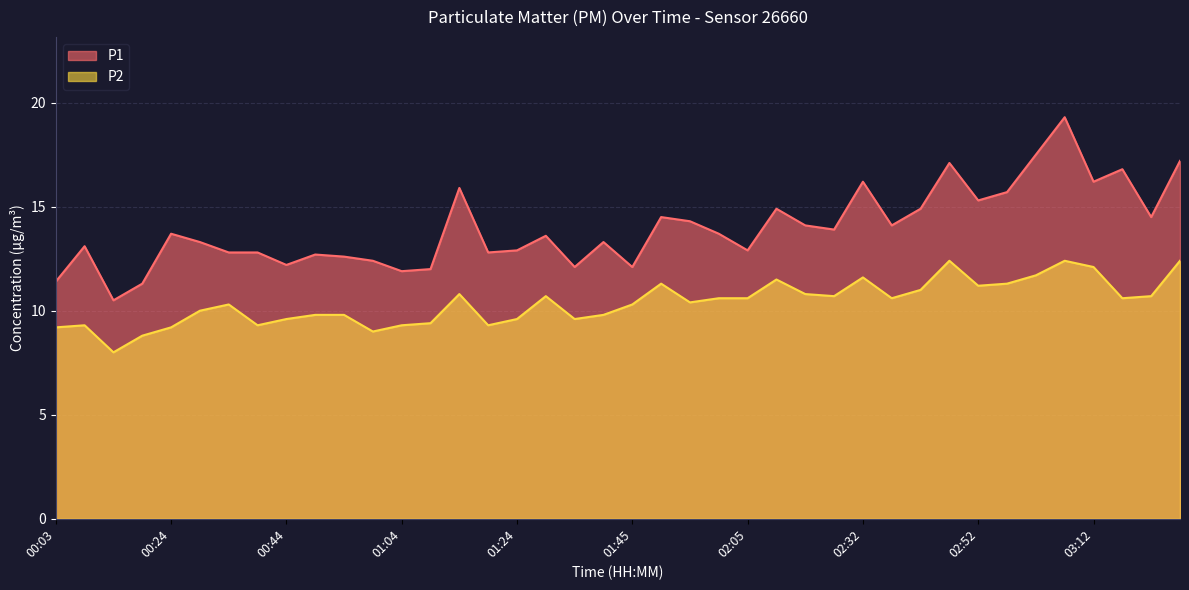

Where is the first local maximum for P2?

00:08